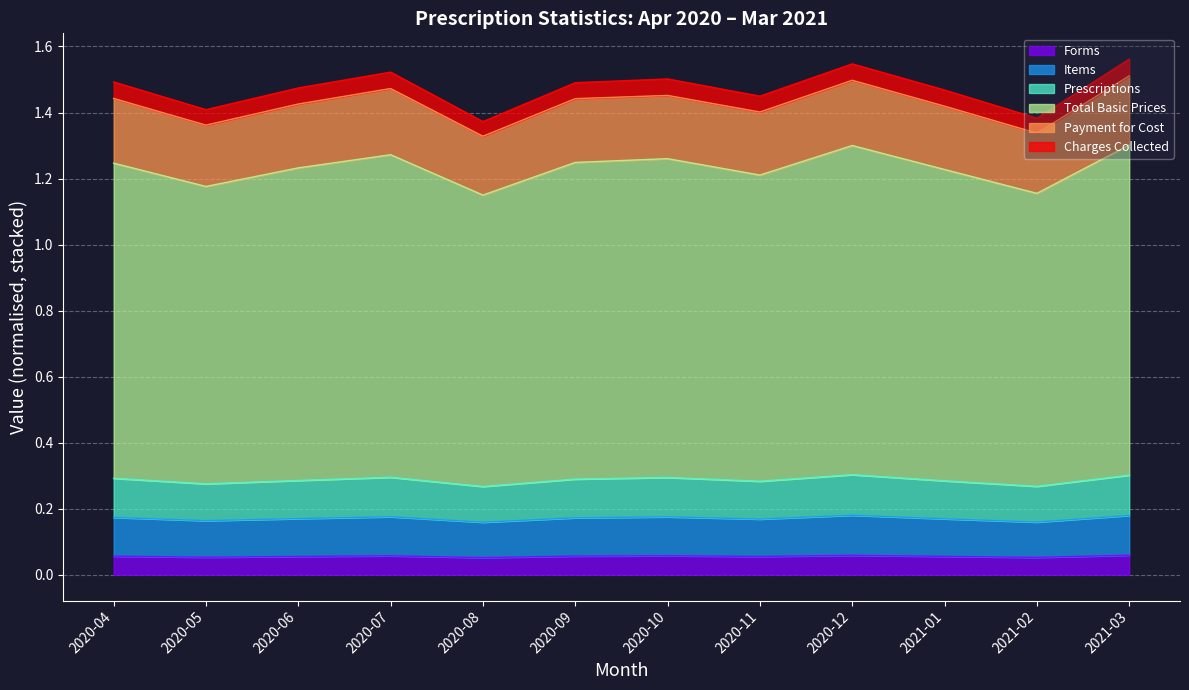

True or false: Total Basic Prices and Prescriptions cross at least once.

False